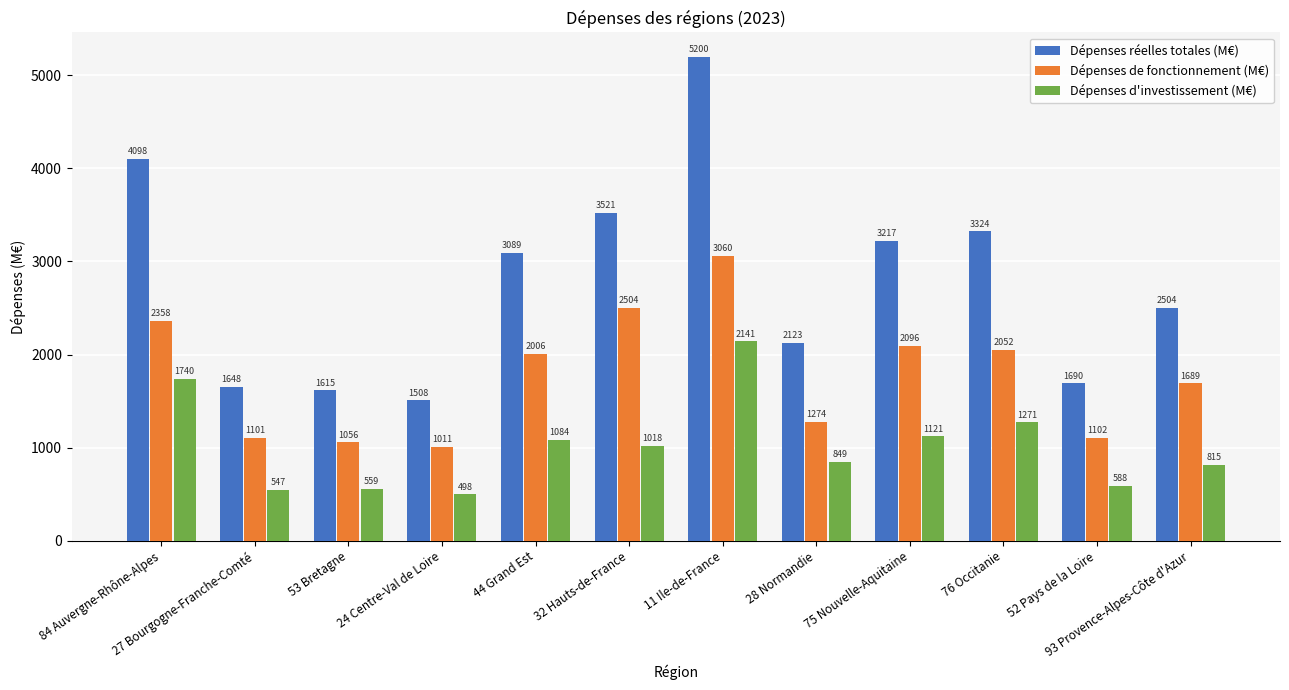

List the labels in order of Dépenses réelles totales (M€) value, smallest first.

24 Centre-Val de Loire, 53 Bretagne, 27 Bourgogne-Franche-Comté, 52 Pays de la Loire, 28 Normandie, 93 Provence-Alpes-Côte d'Azur, 44 Grand Est, 75 Nouvelle-Aquitaine, 76 Occitanie, 32 Hauts-de-France, 84 Auvergne-Rhône-Alpes, 11 Ile-de-France